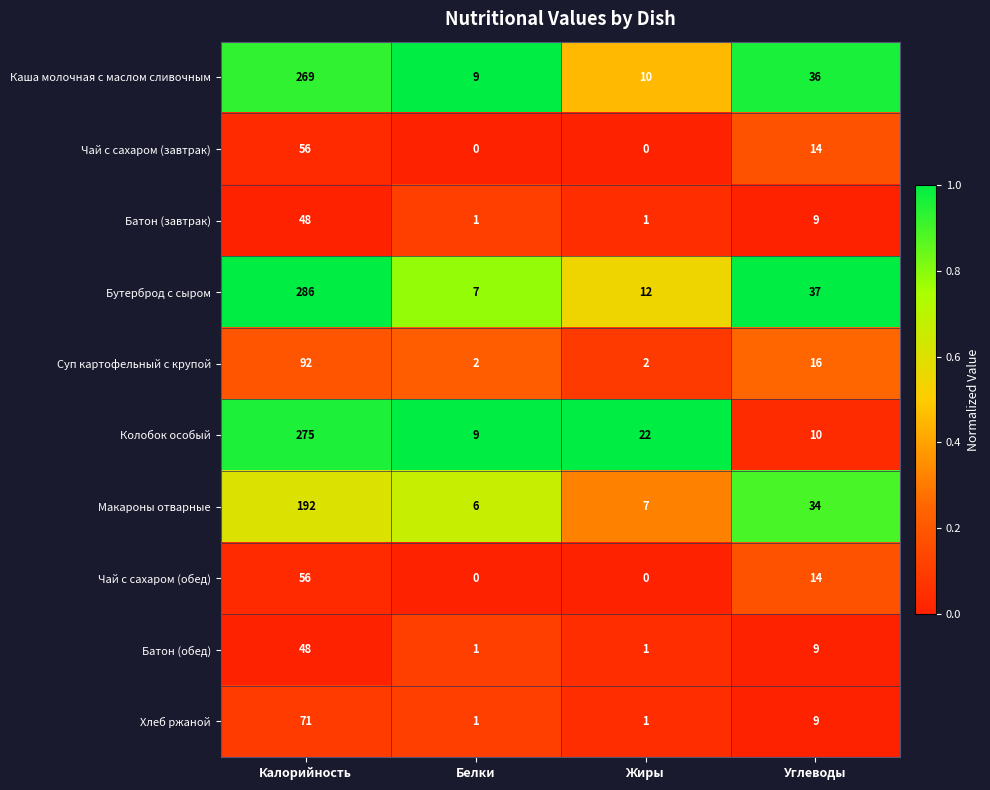

Is it true that Чай с сахаром (обед) equals 19 at Углеводы?

False